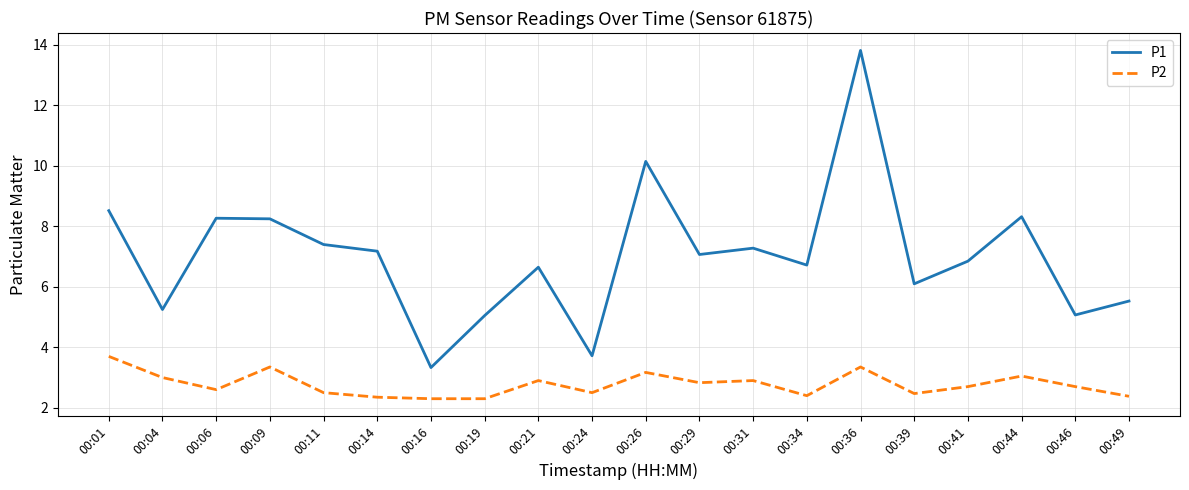

List the series in order of their peak value, lowest first.

P2, P1